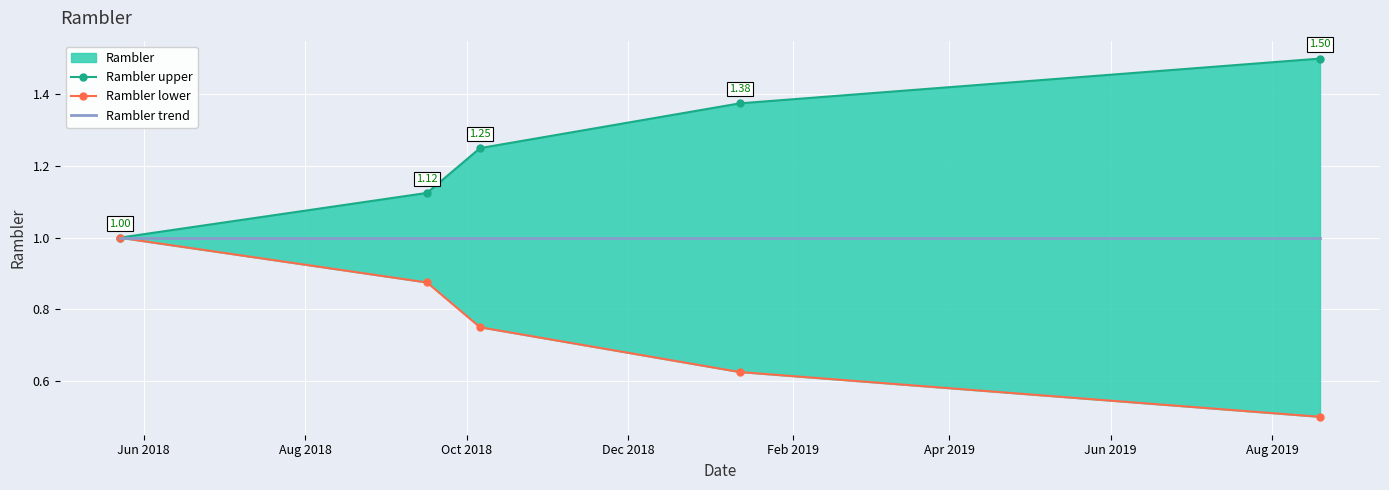

True or false: Rambler trend and Rambler lower cross at least once.

False